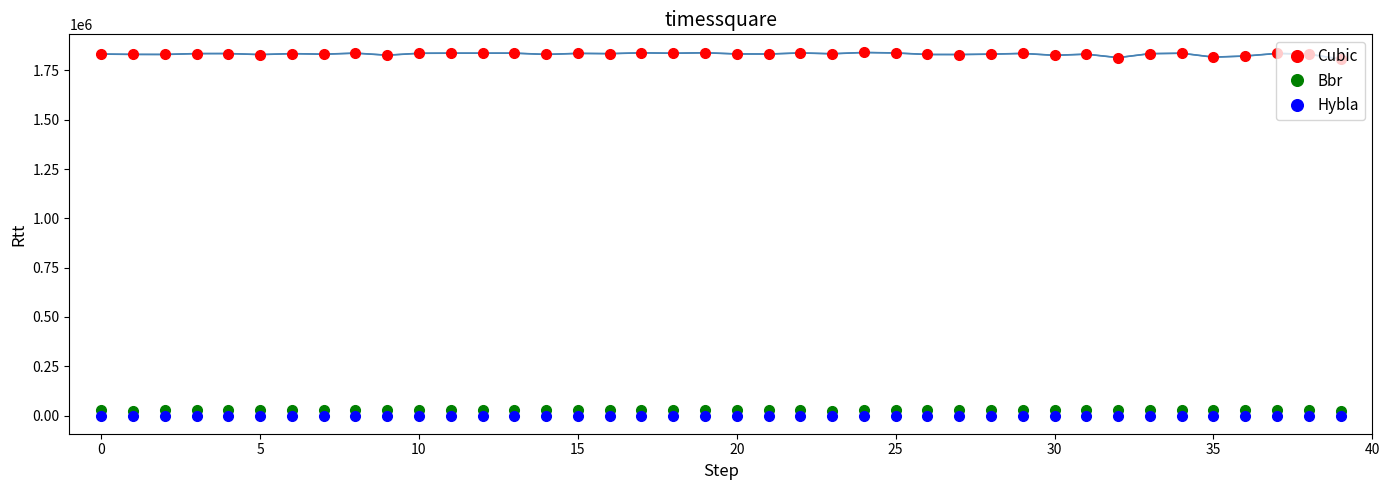

True or false: Hybla and Cubic intersect in this chart.

False